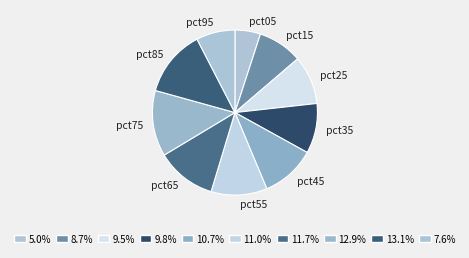

Which category has the smallest portion of the pie?

pct05